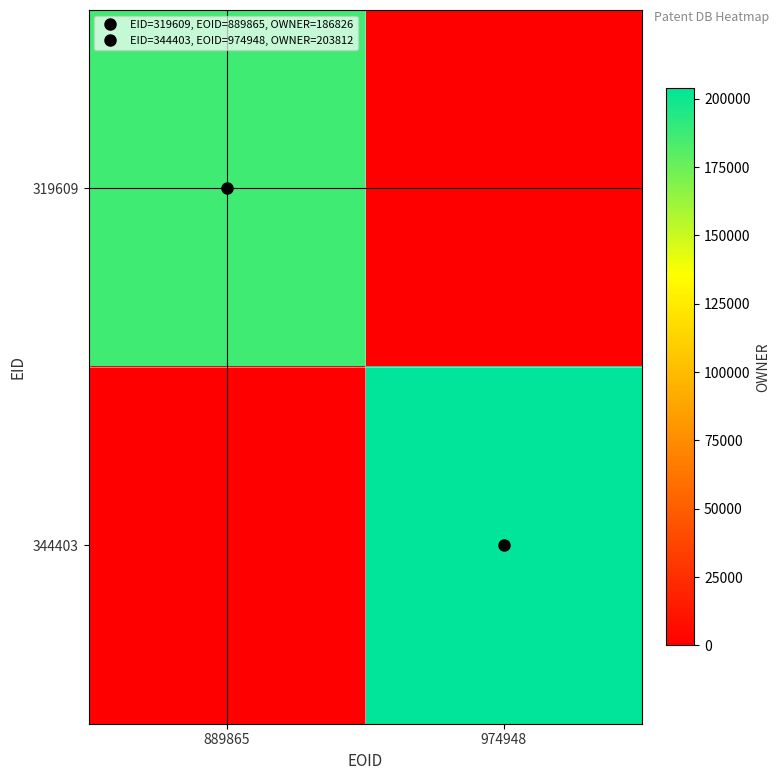

Reading left to right, what are all the values shown in this chart?

319609: 889865=186826	974948=0
344403: 889865=0	974948=203812